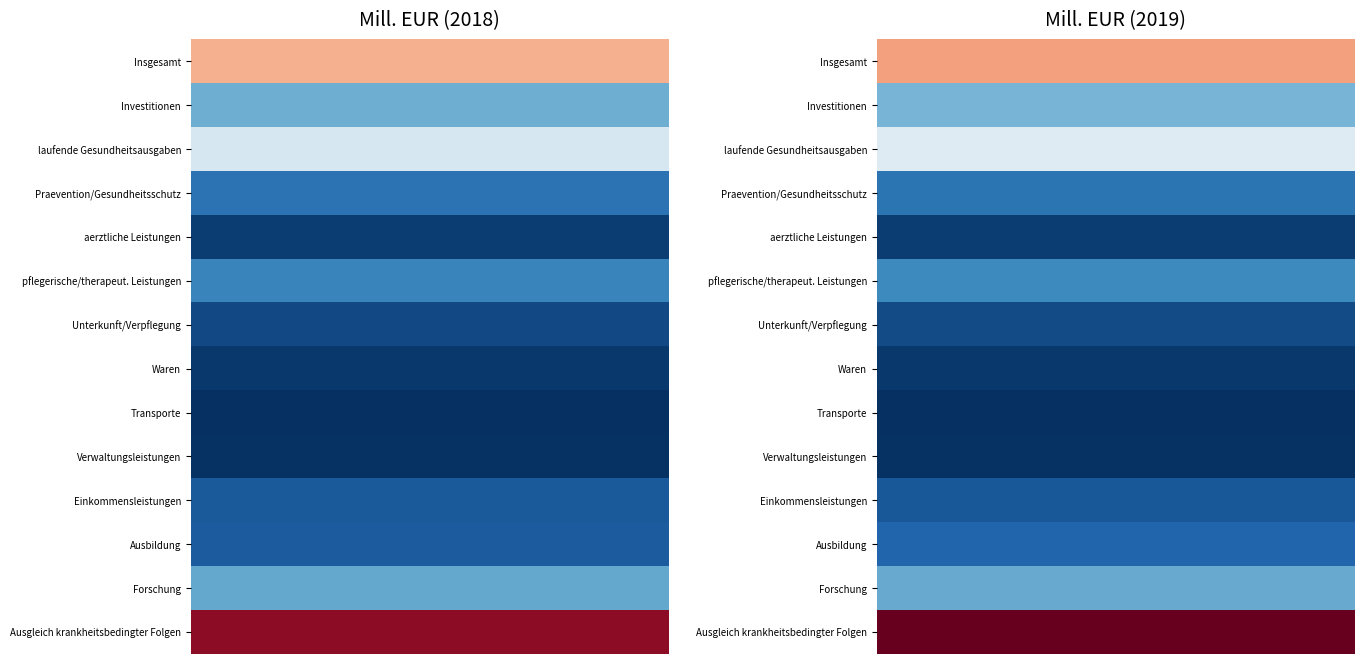

What is the difference between the highest and lowest values at 8?

1045.3